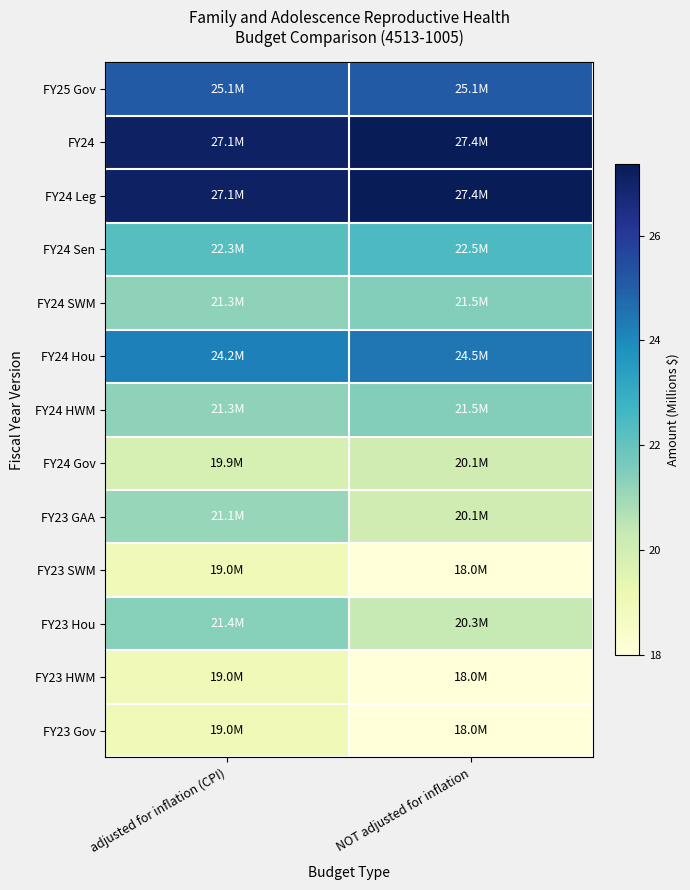

Reading right to left, extract all data points from this chart.

FY25 Gov: NOT adjusted for inflation=25.1	adjusted for inflation (CPI)=25.1
FY24: NOT adjusted for inflation=27.4	adjusted for inflation (CPI)=27.1
FY24 Leg: NOT adjusted for inflation=27.4	adjusted for inflation (CPI)=27.1
FY24 Sen: NOT adjusted for inflation=22.5	adjusted for inflation (CPI)=22.3
FY24 SWM: NOT adjusted for inflation=21.5	adjusted for inflation (CPI)=21.3
FY24 Hou: NOT adjusted for inflation=24.5	adjusted for inflation (CPI)=24.2
FY24 HWM: NOT adjusted for inflation=21.5	adjusted for inflation (CPI)=21.3
FY24 Gov: NOT adjusted for inflation=20.1	adjusted for inflation (CPI)=19.9
FY23 GAA: NOT adjusted for inflation=20.1	adjusted for inflation (CPI)=21.1
FY23 SWM: NOT adjusted for inflation=18.0	adjusted for inflation (CPI)=19.0
FY23 Hou: NOT adjusted for inflation=20.3	adjusted for inflation (CPI)=21.4
FY23 HWM: NOT adjusted for inflation=18.0	adjusted for inflation (CPI)=19.0
FY23 Gov: NOT adjusted for inflation=18.0	adjusted for inflation (CPI)=19.0